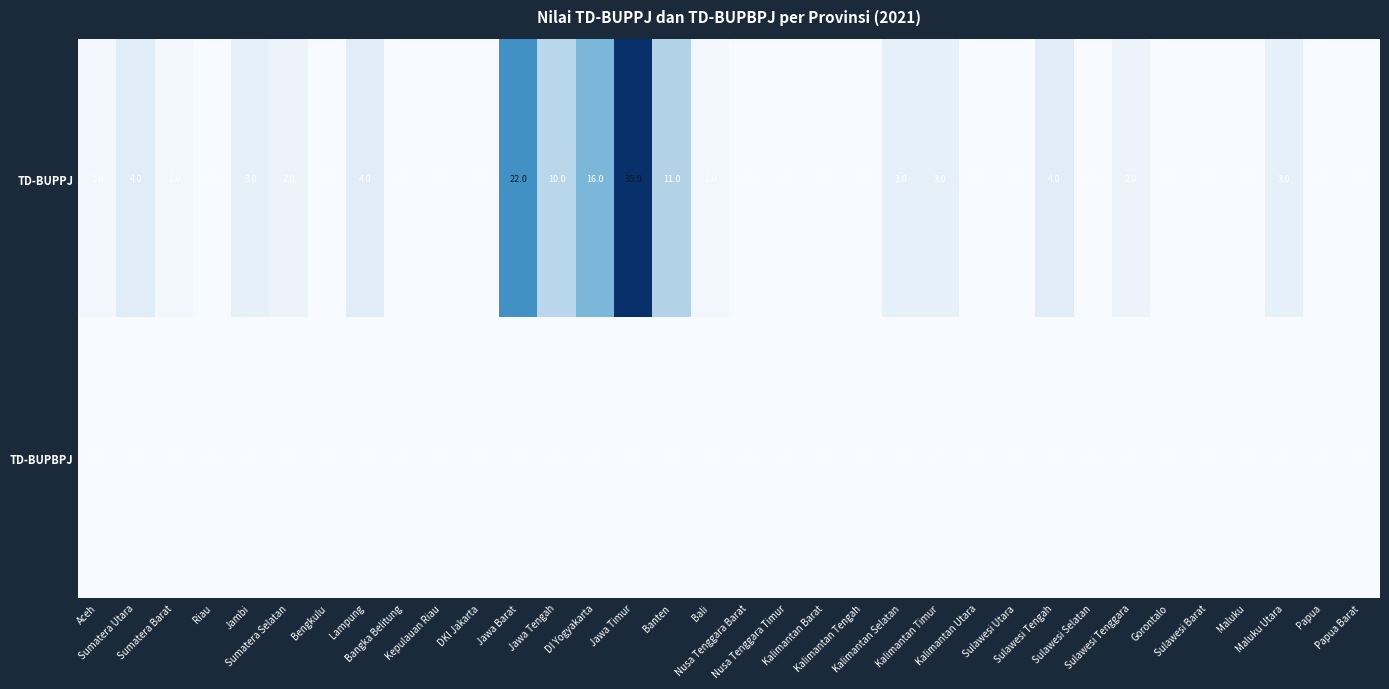

At how many categories does at least one series exceed 8?

5